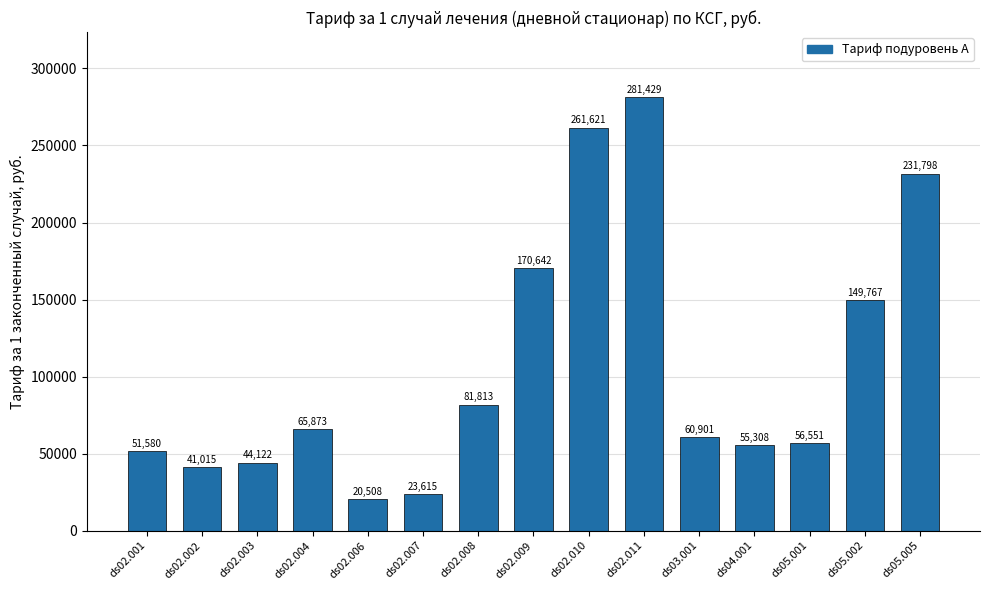

What is the difference between the values at ds02.009 and ds05.001?

114090.8